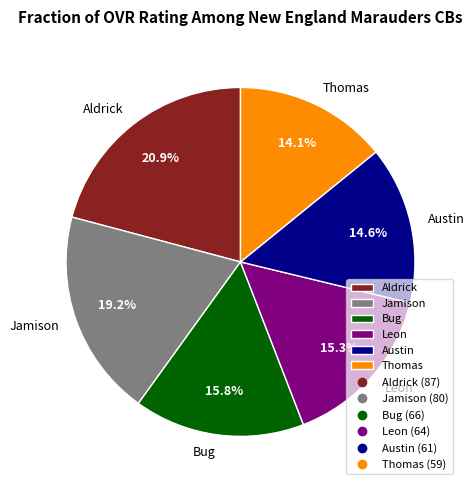

The Bug slice represents 16% of the pie. True or false?

True